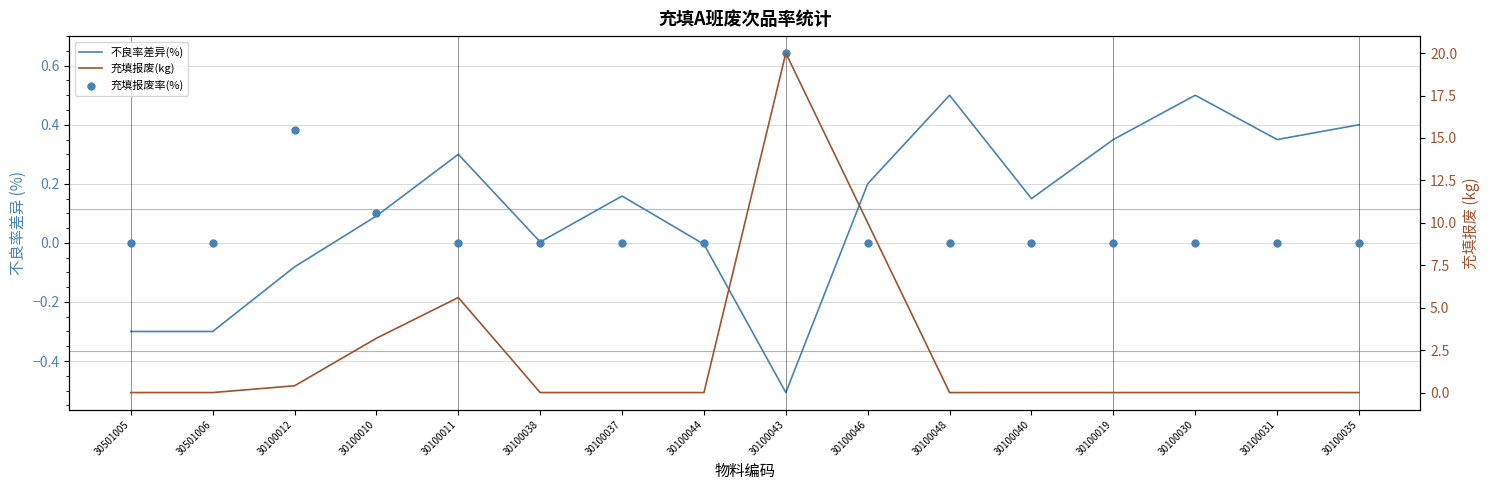

At which category is the sum across all series the highest?

30100043